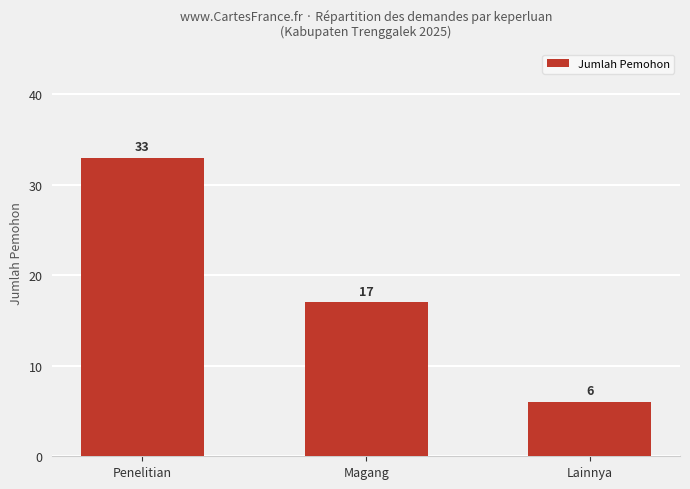

What is the sum of the values at Lainnya and Magang?

23